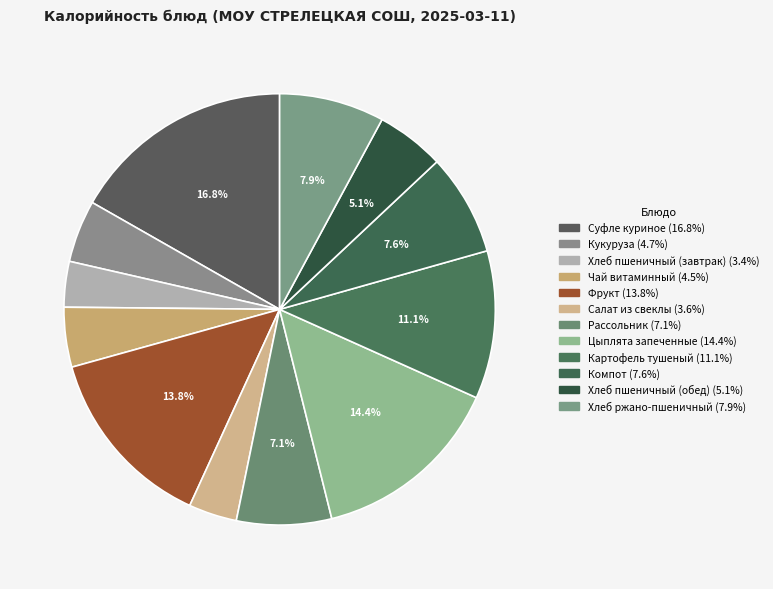

Is Чай витаминный the majority of the pie?

No